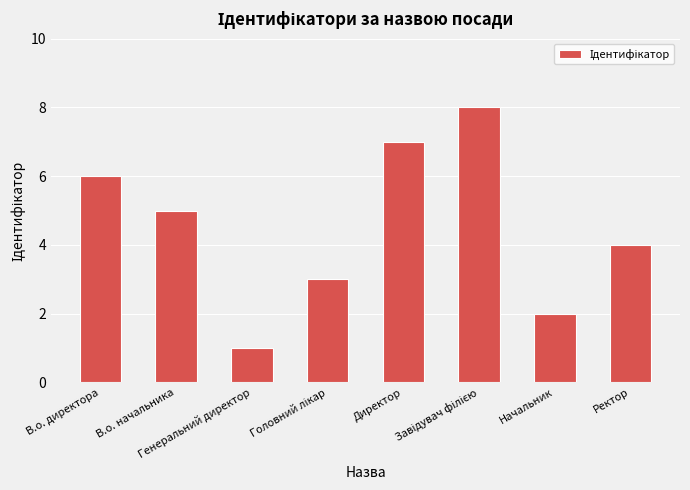

What is the minimum value shown in the chart?

1